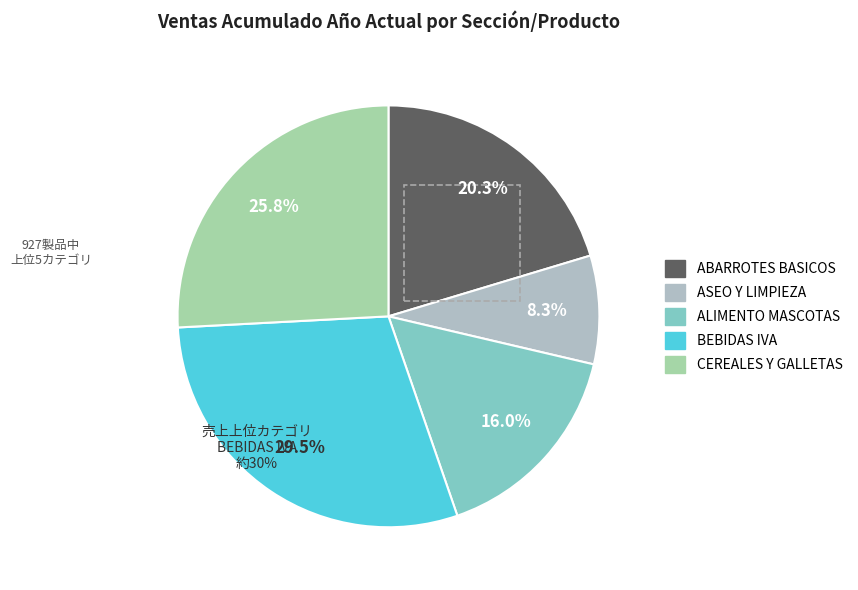

Is there a majority slice in this chart?

No